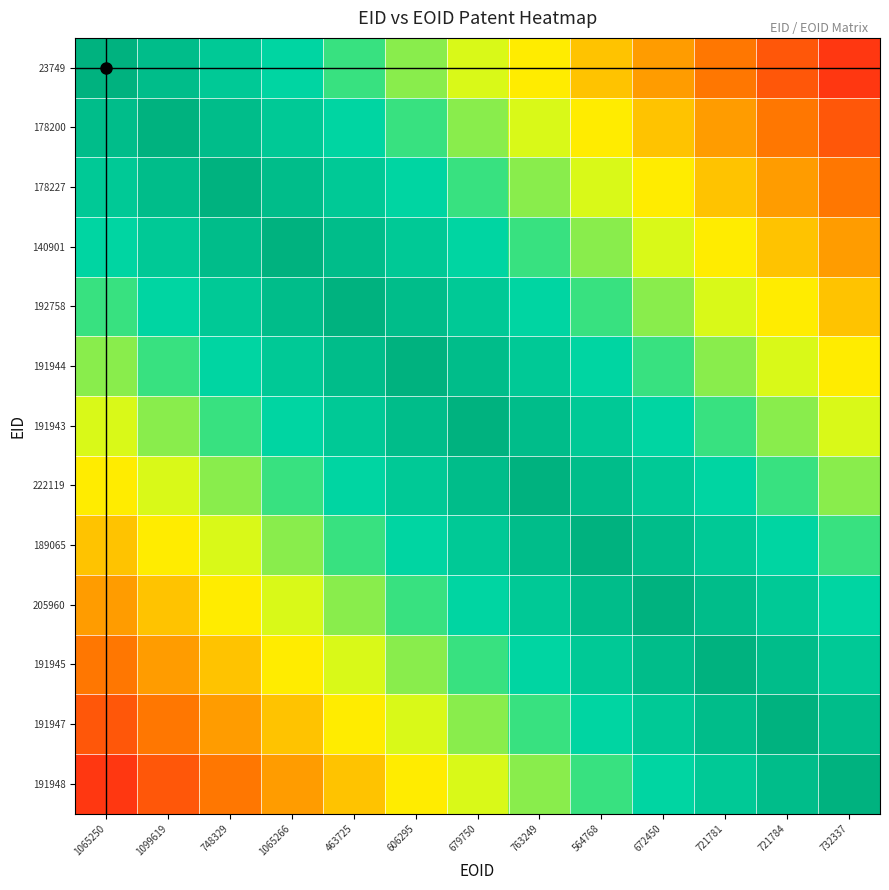

List the series in order of their peak value, lowest first.

23749, 178200, 178227, 140901, 192758, 191944, 191943, 222119, 189065, 205960, 191945, 191947, 191948